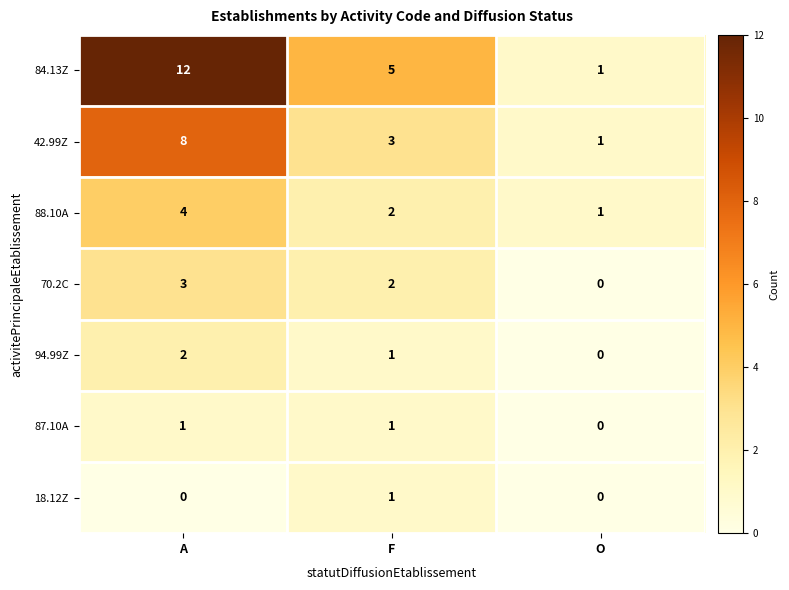

Which series has the largest total across all categories?

84.13Z